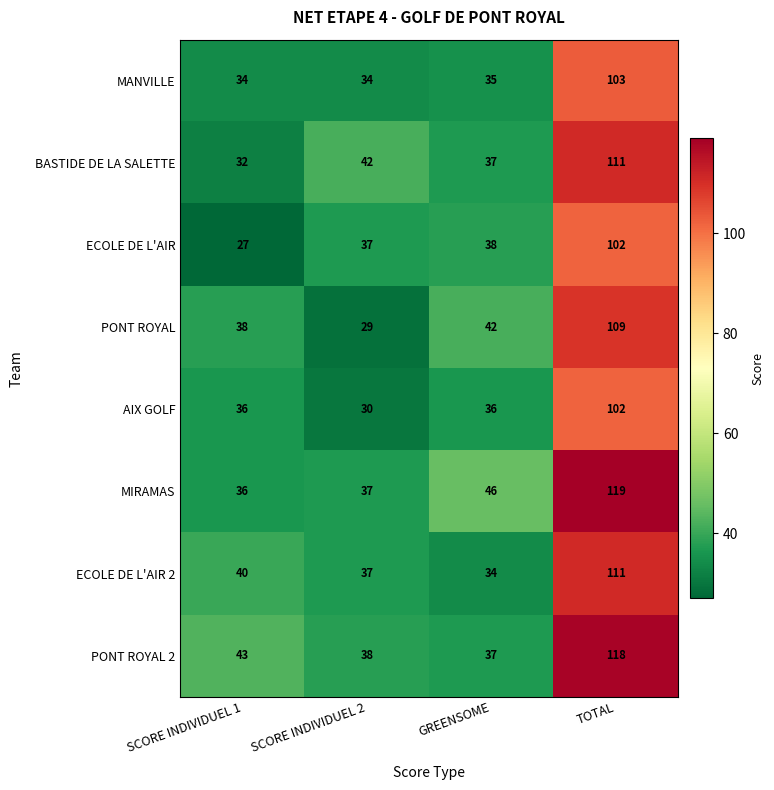

How many values in the AIX GOLF series are below 36?

1